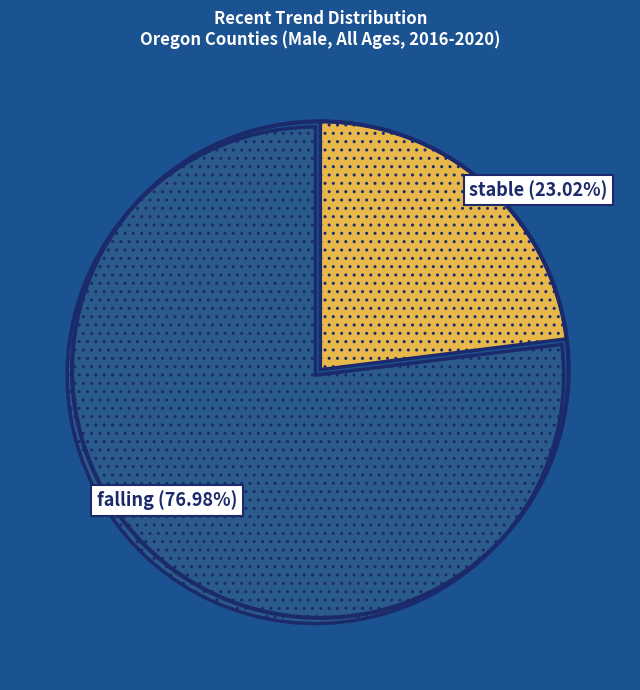

To the nearest percent, what portion does falling represent?

77%